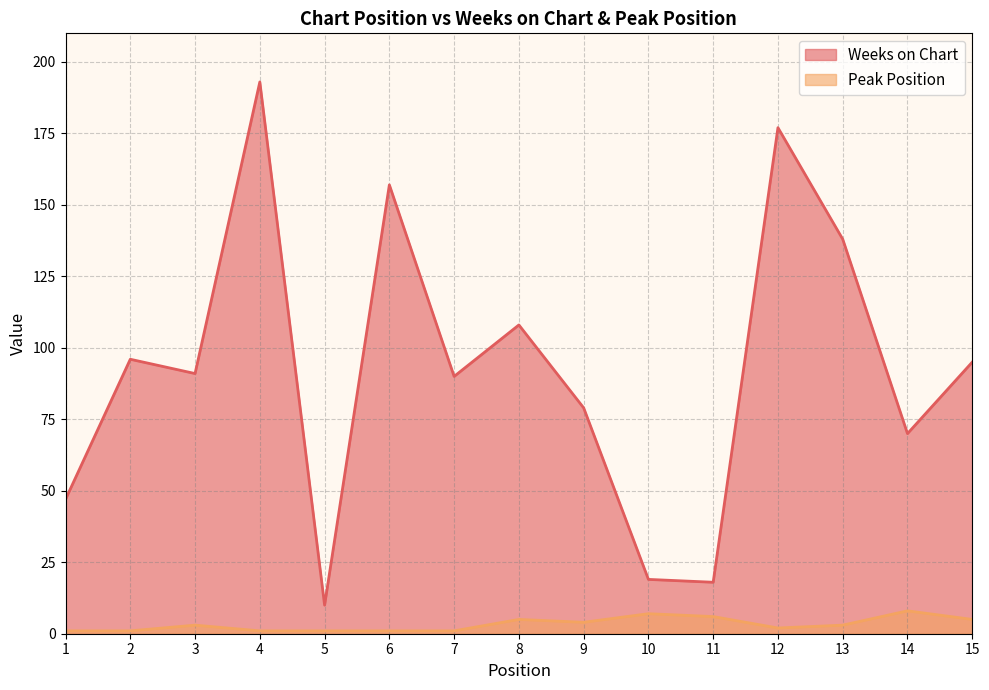

Does the chart display data point markers on the line(s)?

No